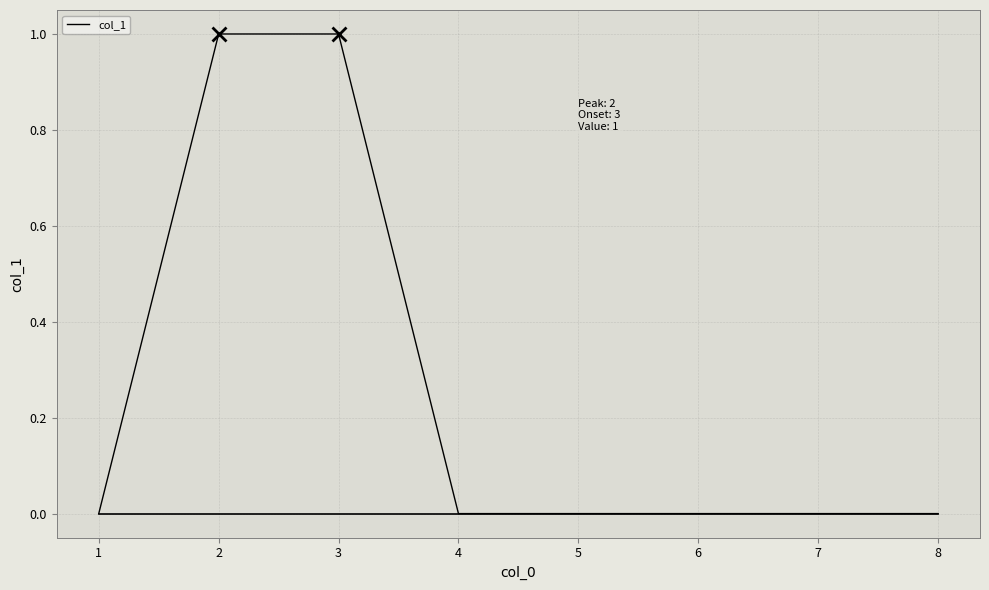

Is this an area chart (filled region under the line)?

No